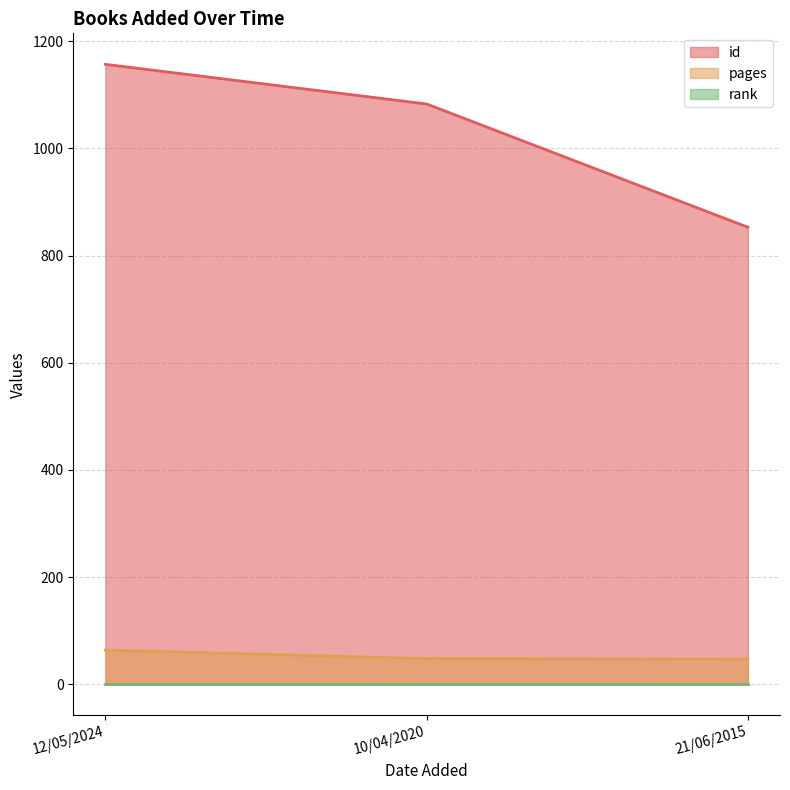

What is the sum of the pages values at 21/06/2015 and 10/04/2020?

95